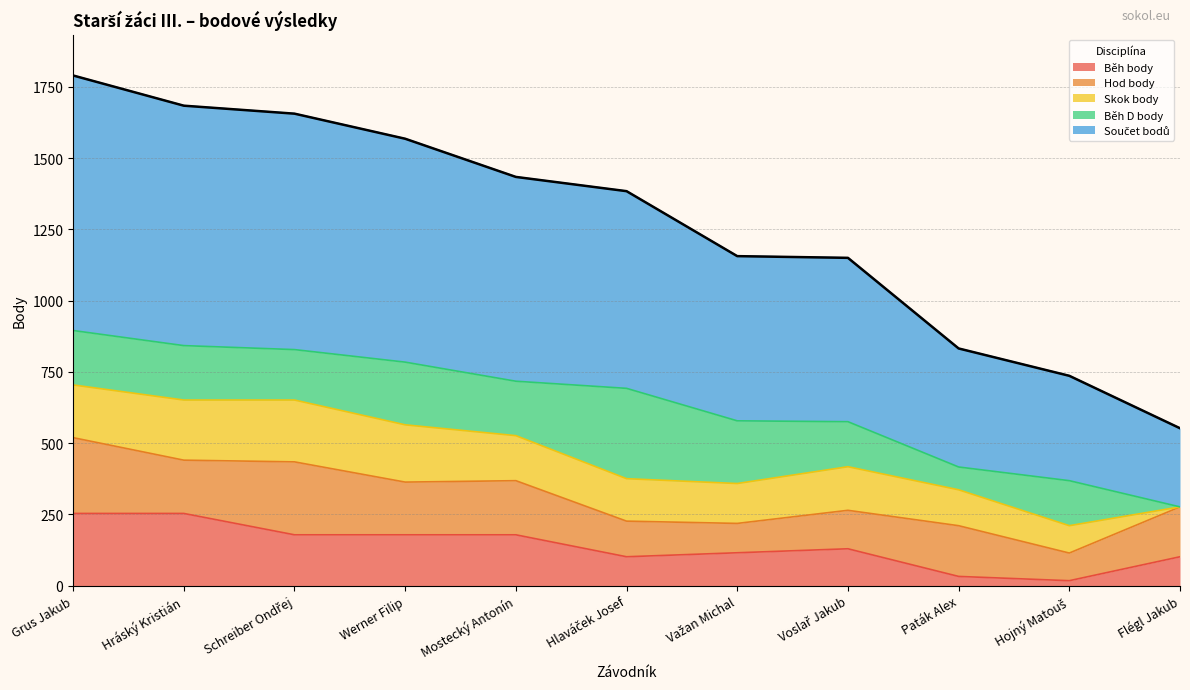

Is it true that Hod body equals 97 at Hojný Matouš?

True